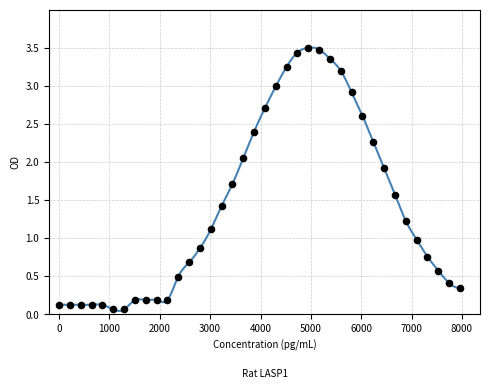

What is the range of X values (max minus min)?

7960.8